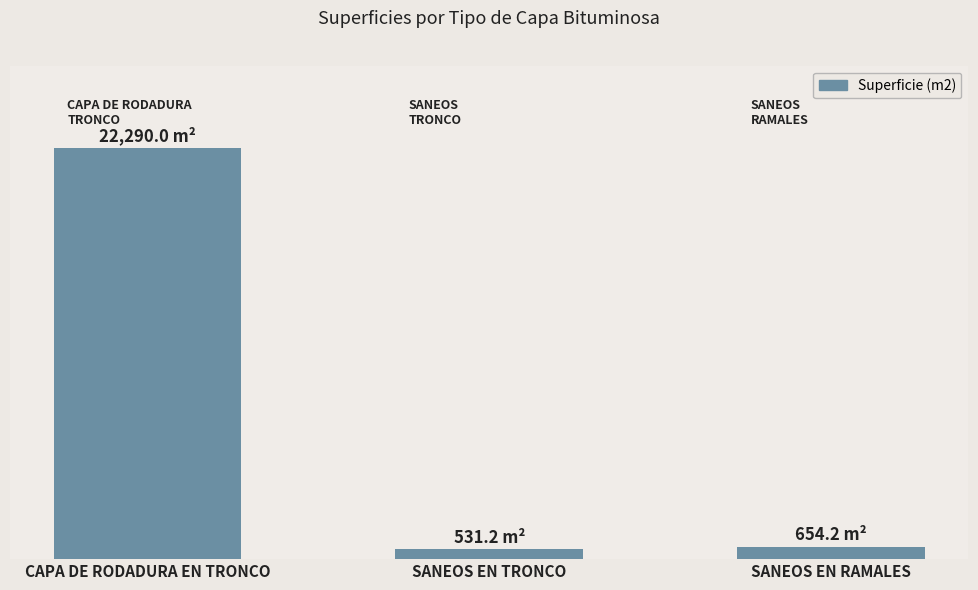

Does the chart contain any negative values?

No